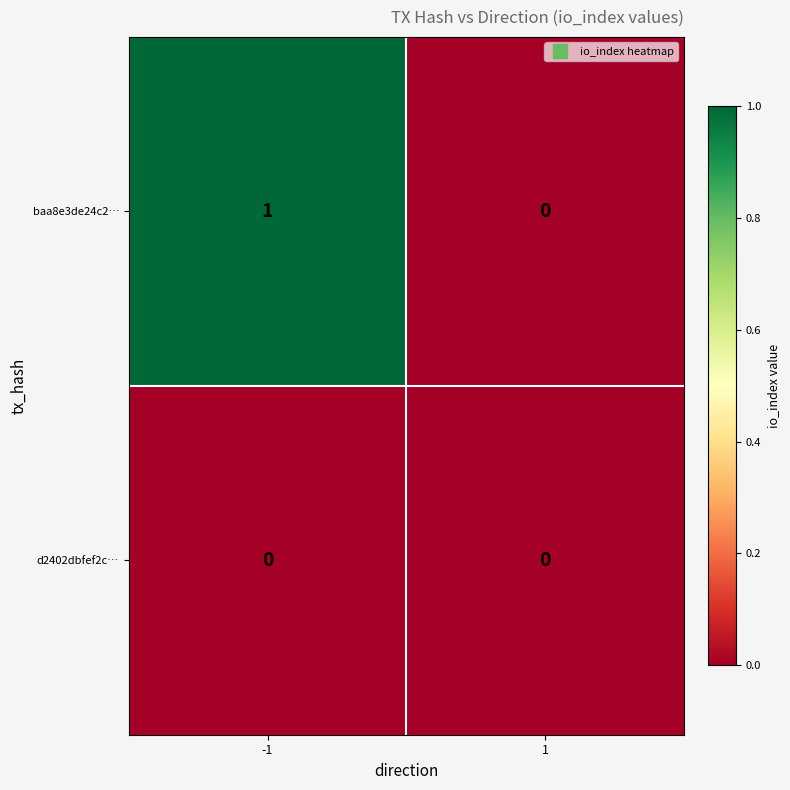

Rank the series by their maximum value, from highest to lowest.

baa8e3de24c2…, d2402dbfef2c…